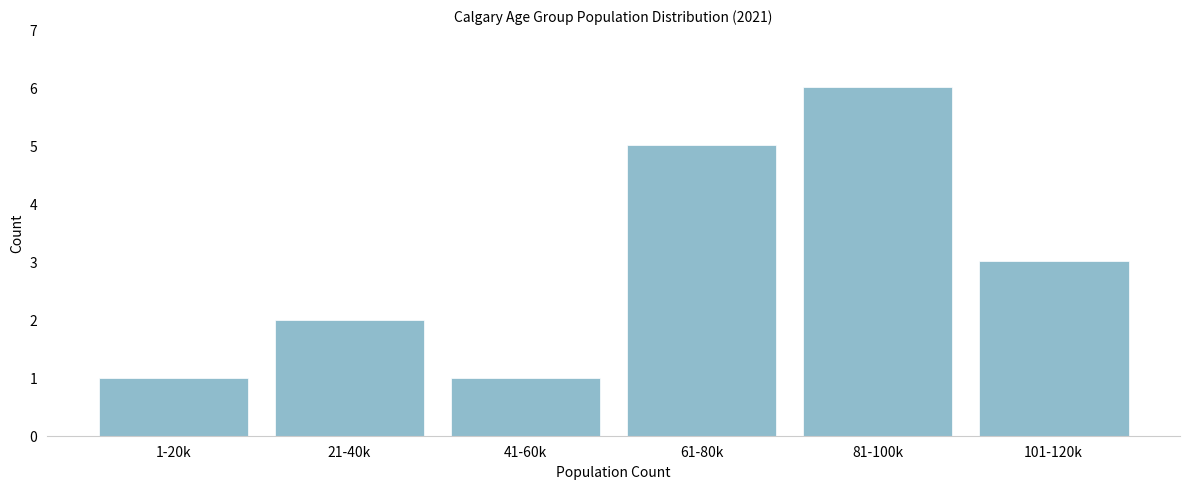

Reading right to left, list all the values displayed in this chart.

101-120k=3	81-100k=6	61-80k=5	41-60k=1	21-40k=2	1-20k=1